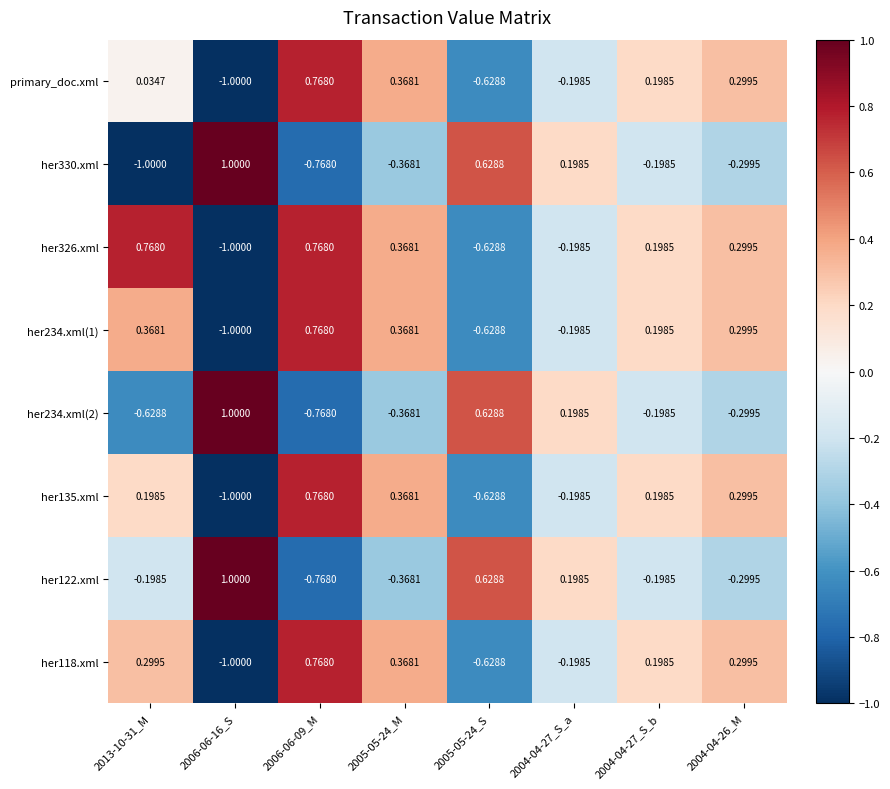

Is the value of her330.xml at 2005-05-24_S greater than the value of her118.xml at 2005-05-24_M?

Yes